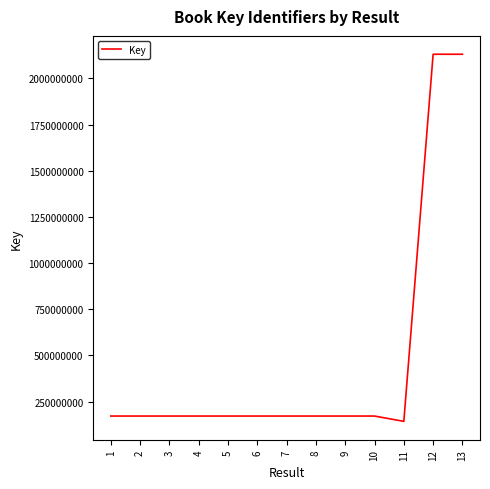

True or false: there are more than 0 points higher than both neighbors.

True